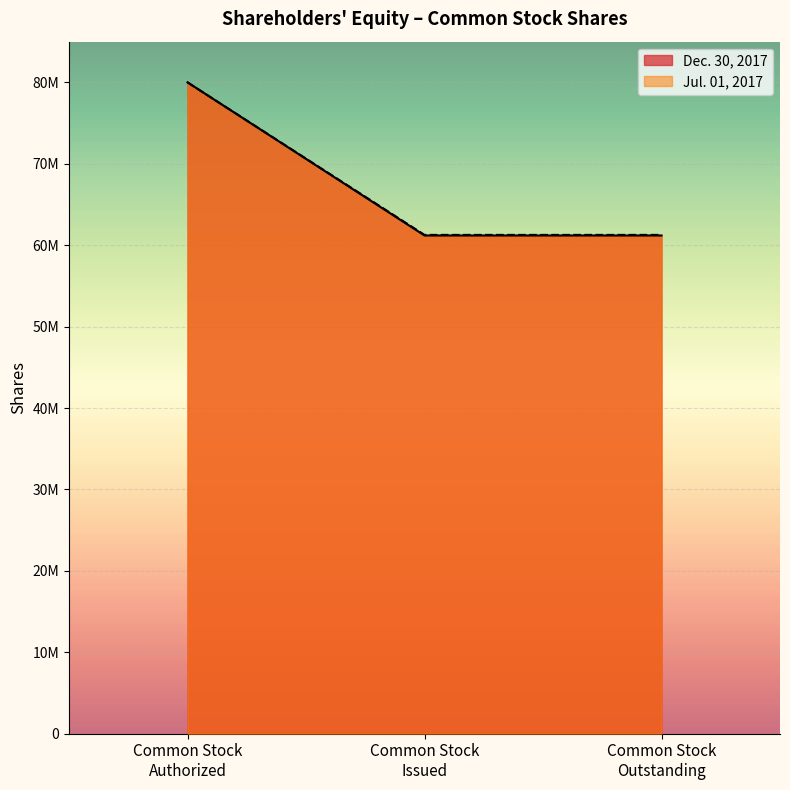

Where does the Jul. 01, 2017 series first go above 1000000?

Common stock authorized